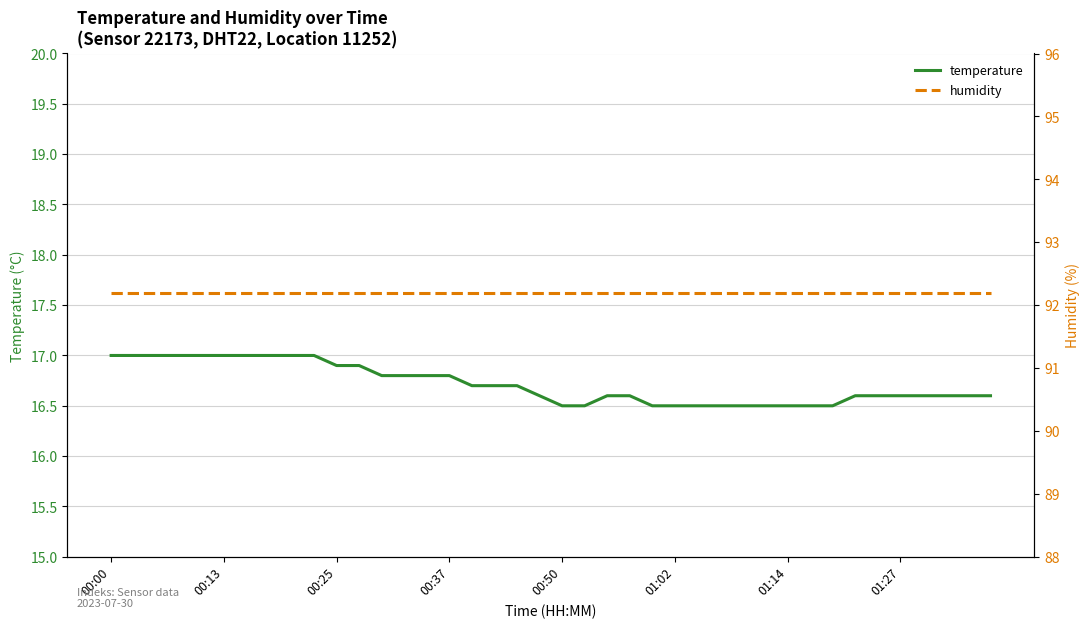

True or false: humidity and temperature cross at least once.

False